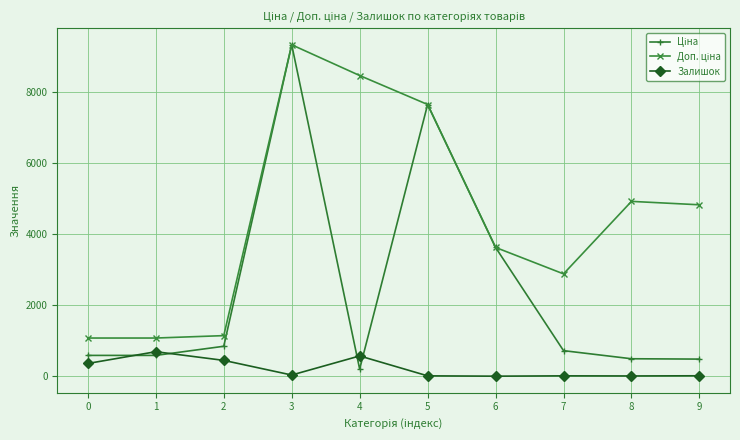

What is the greatest value displayed?

9321.4